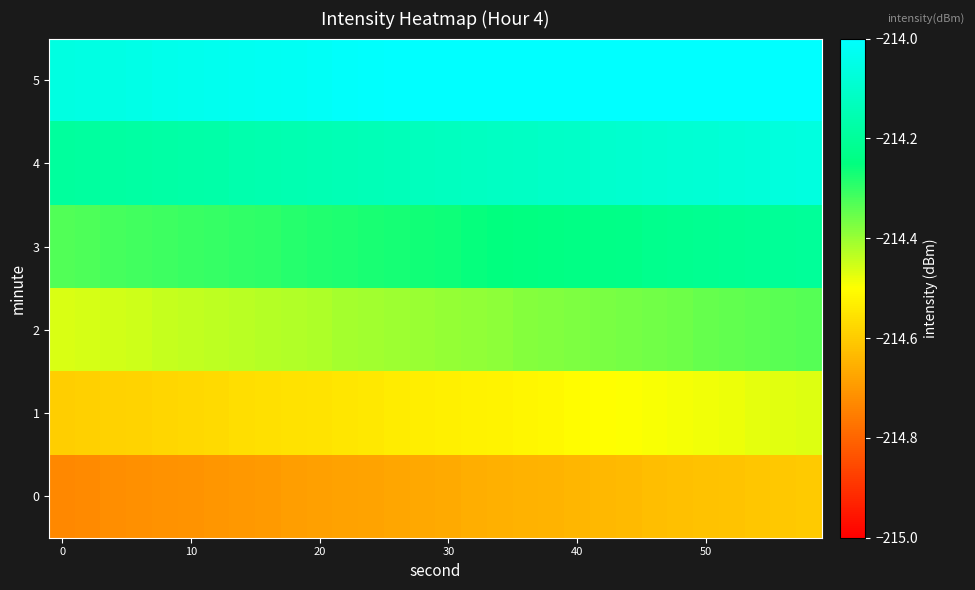

At how many categories does at least one series exceed -214?

16